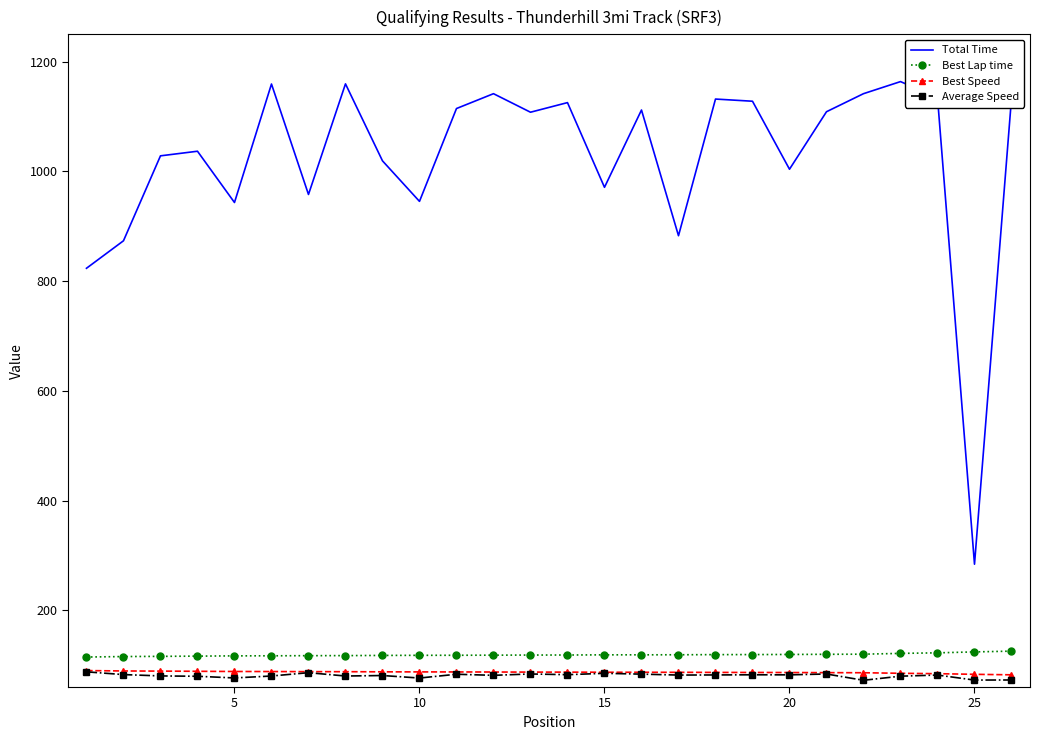

Which series has the largest total across all categories?

Total Time